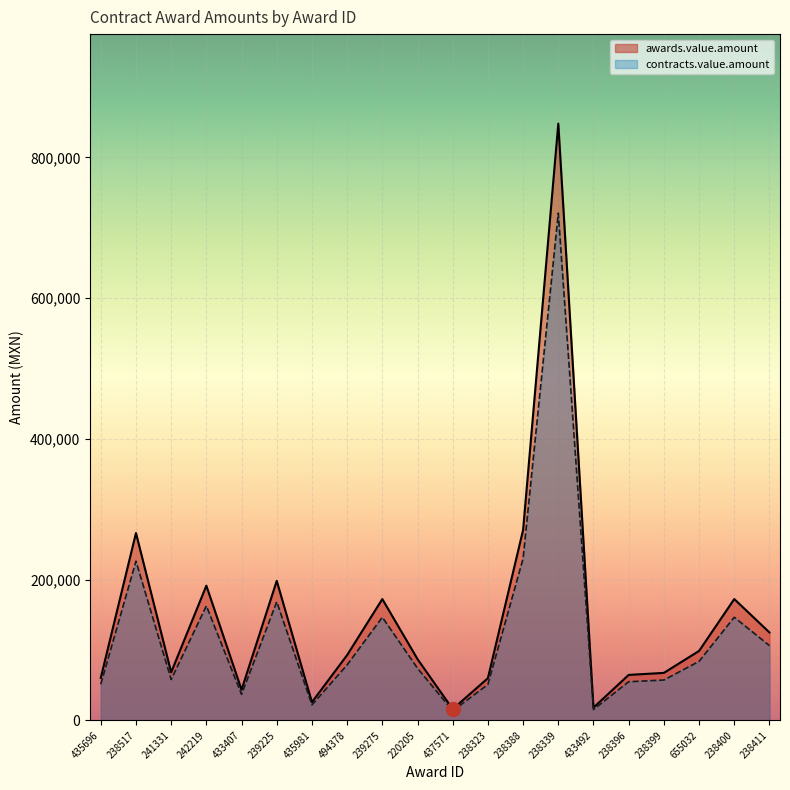

True or false: contracts.value.amount and awards.value.amount cross at least once.

False